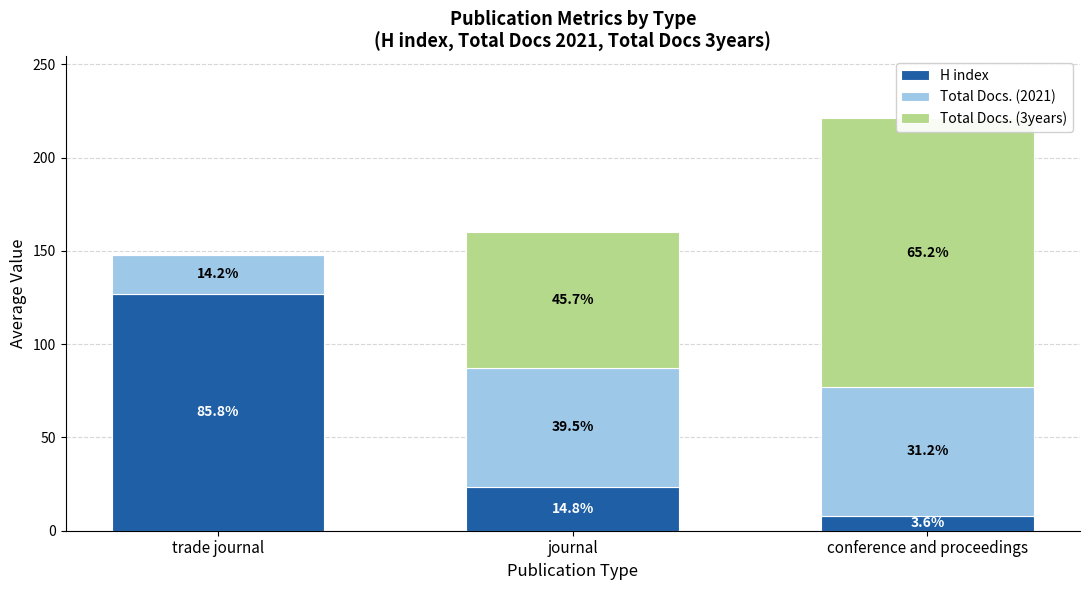

Reading left to right, list all the values displayed in this chart.

H index: 127.0	23.7	8.0
Total Docs. (2021): 21.0	63.3	69.0
Total Docs. (3years): 0.0	73.3	144.0